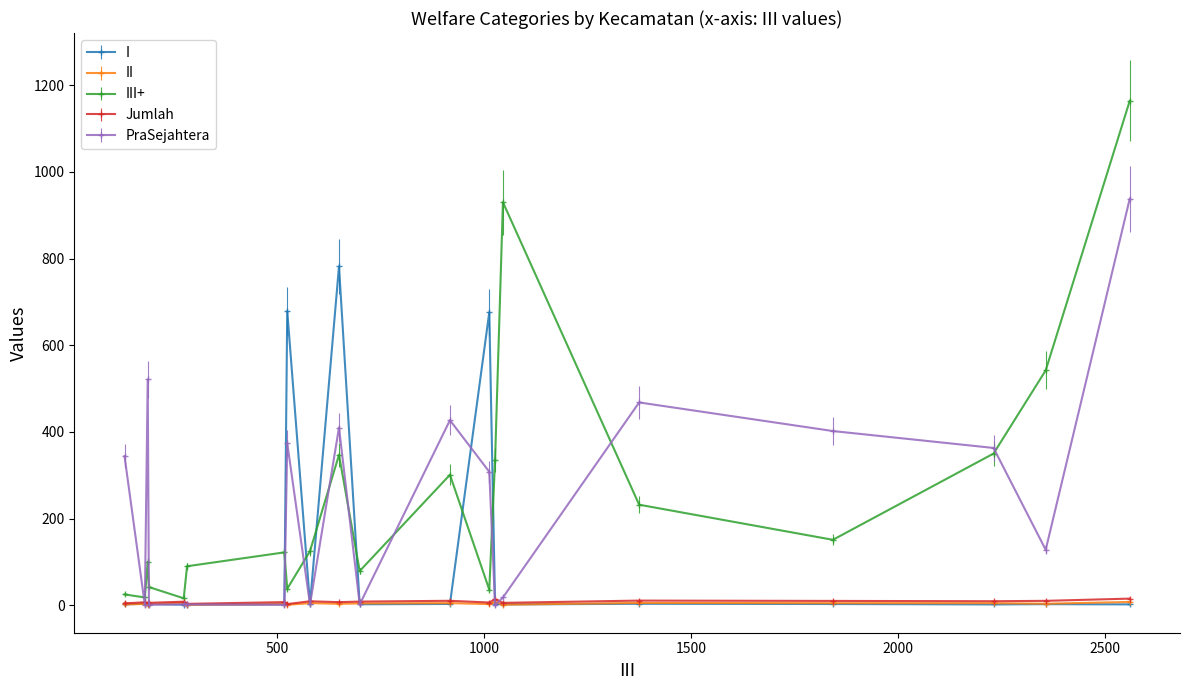

What are all the series names shown in the legend?

I, II, III+, Jumlah, PraSejahtera